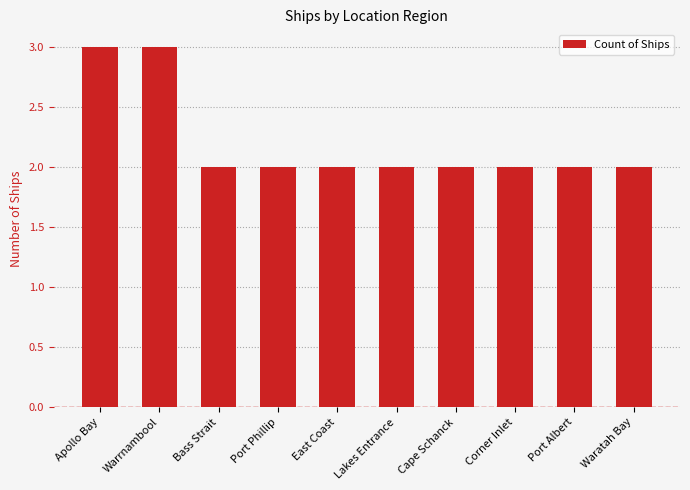

The value at Port Albert is 3. True or false?

False